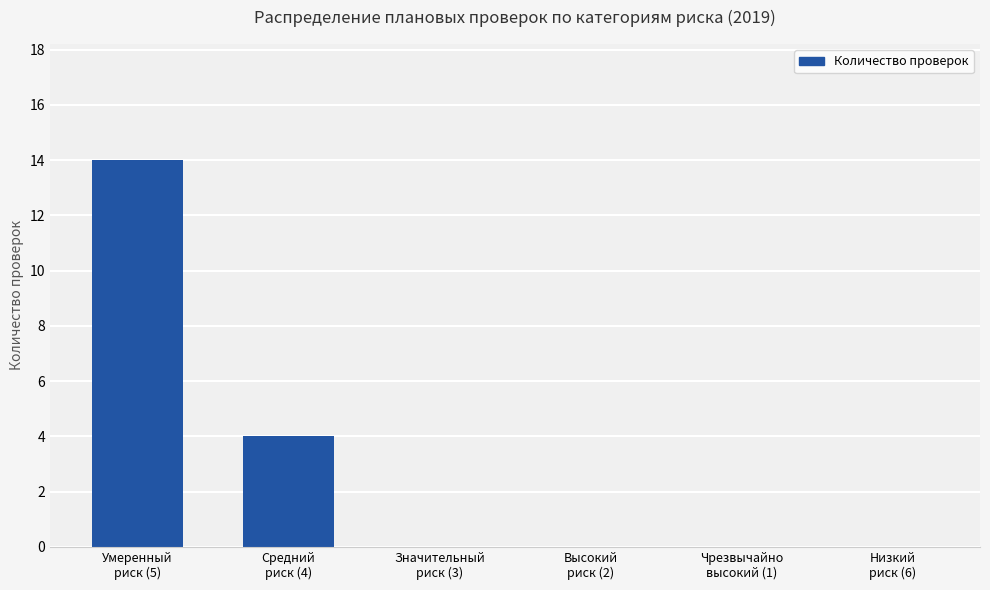

What is the sum of all values?

18